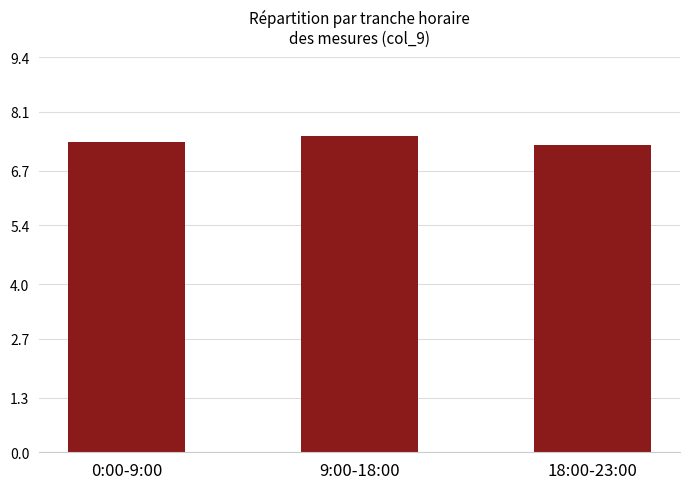

Where is the data nearest to the value 7?

18:00-23:00